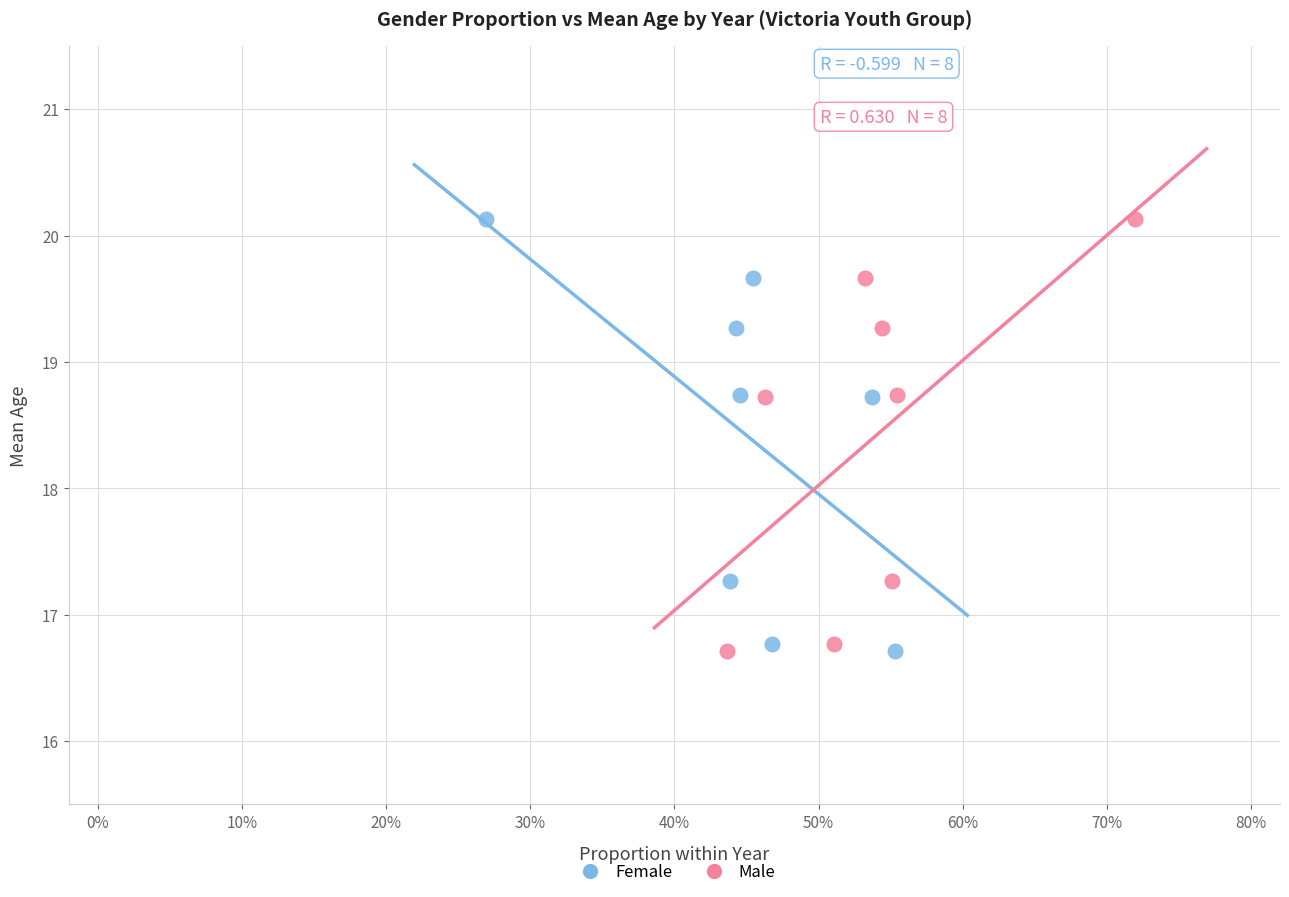

What are all the series names shown in the legend?

Female, Male